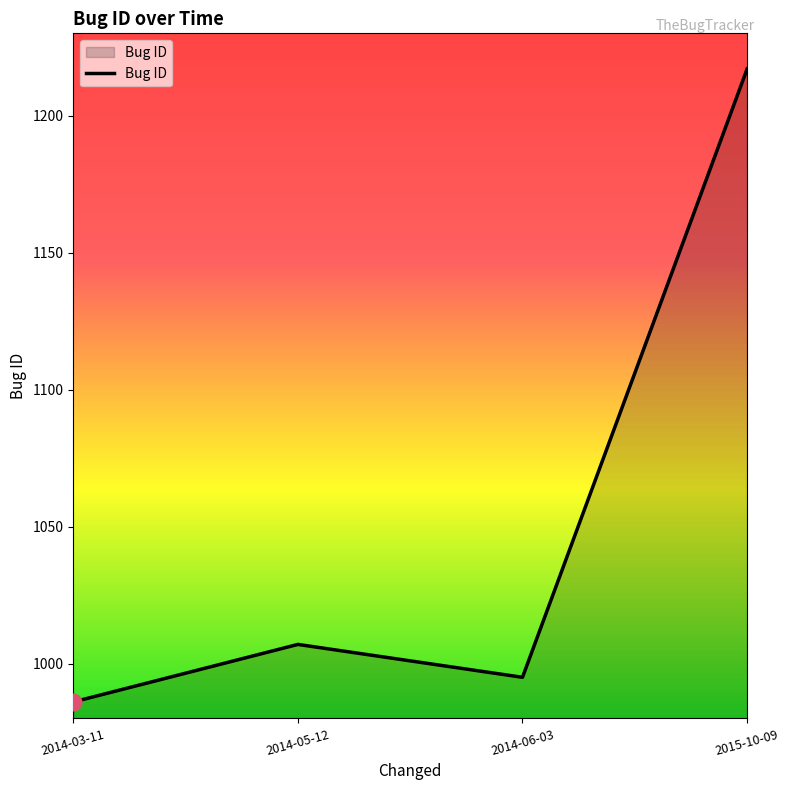

How many lines are shown in the chart?

1